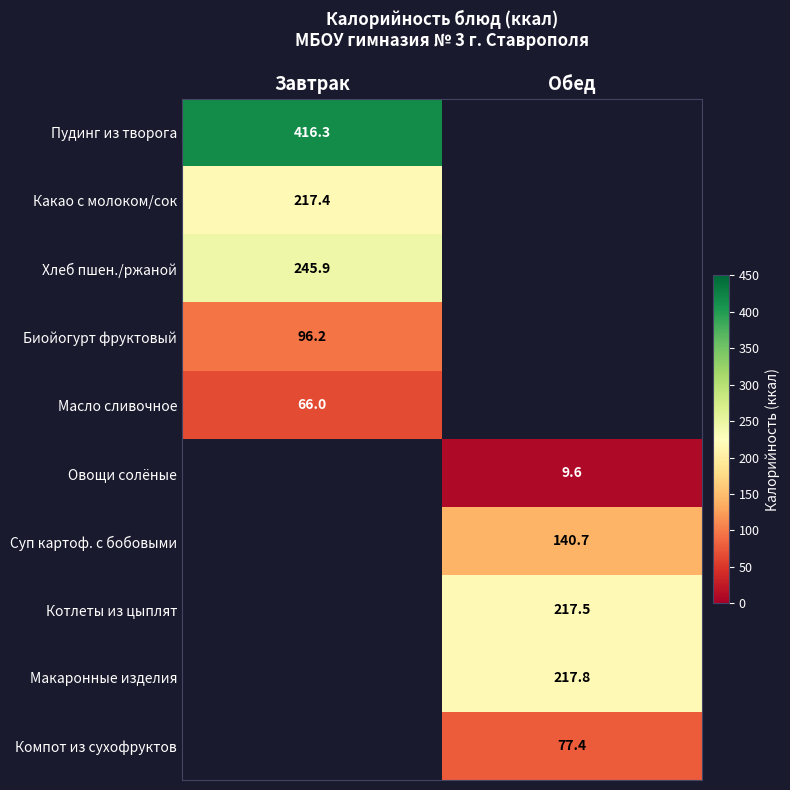

True or false: Масло сливочное has a value of 43.7 at Завтрак.

False